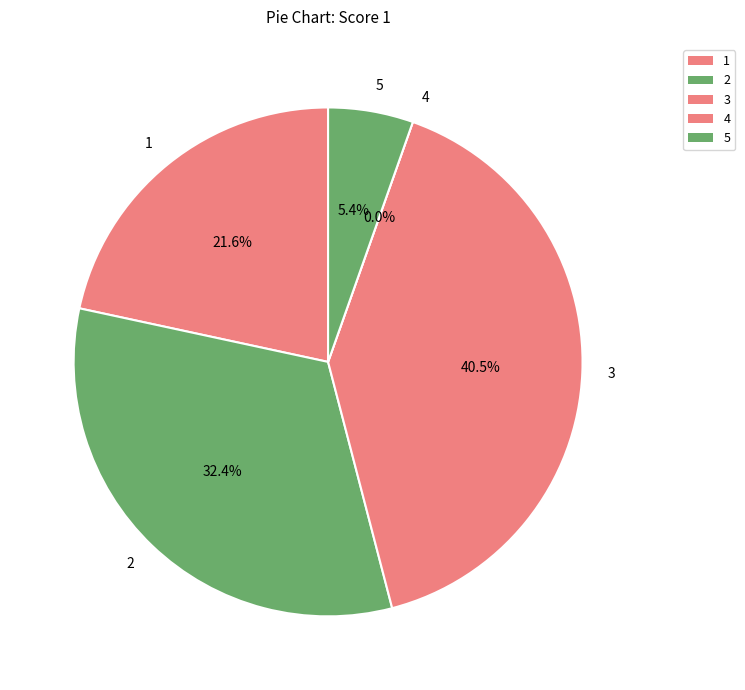

Count the number of slices in the pie.

5